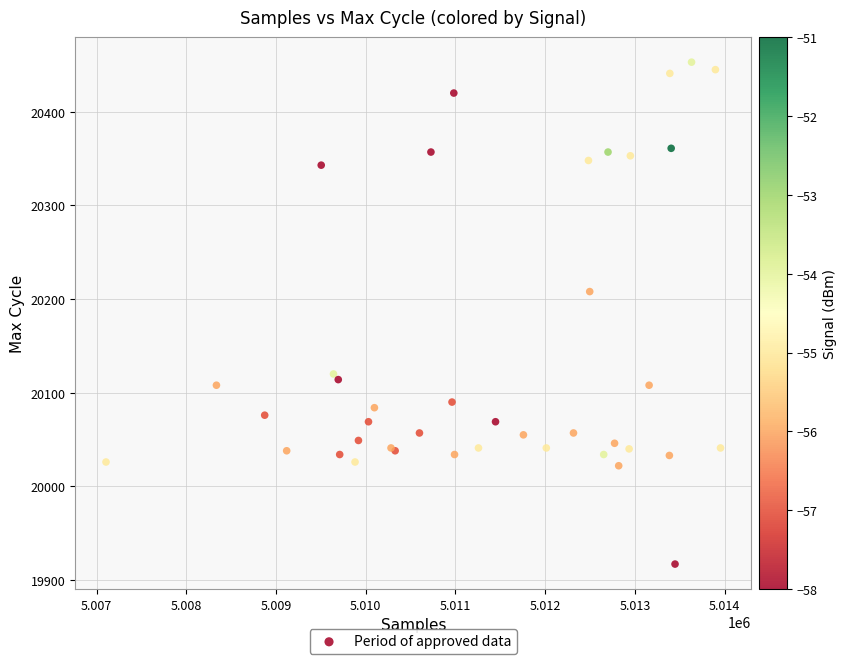

What Y value in the scatter plot is closest to 20185?

20208